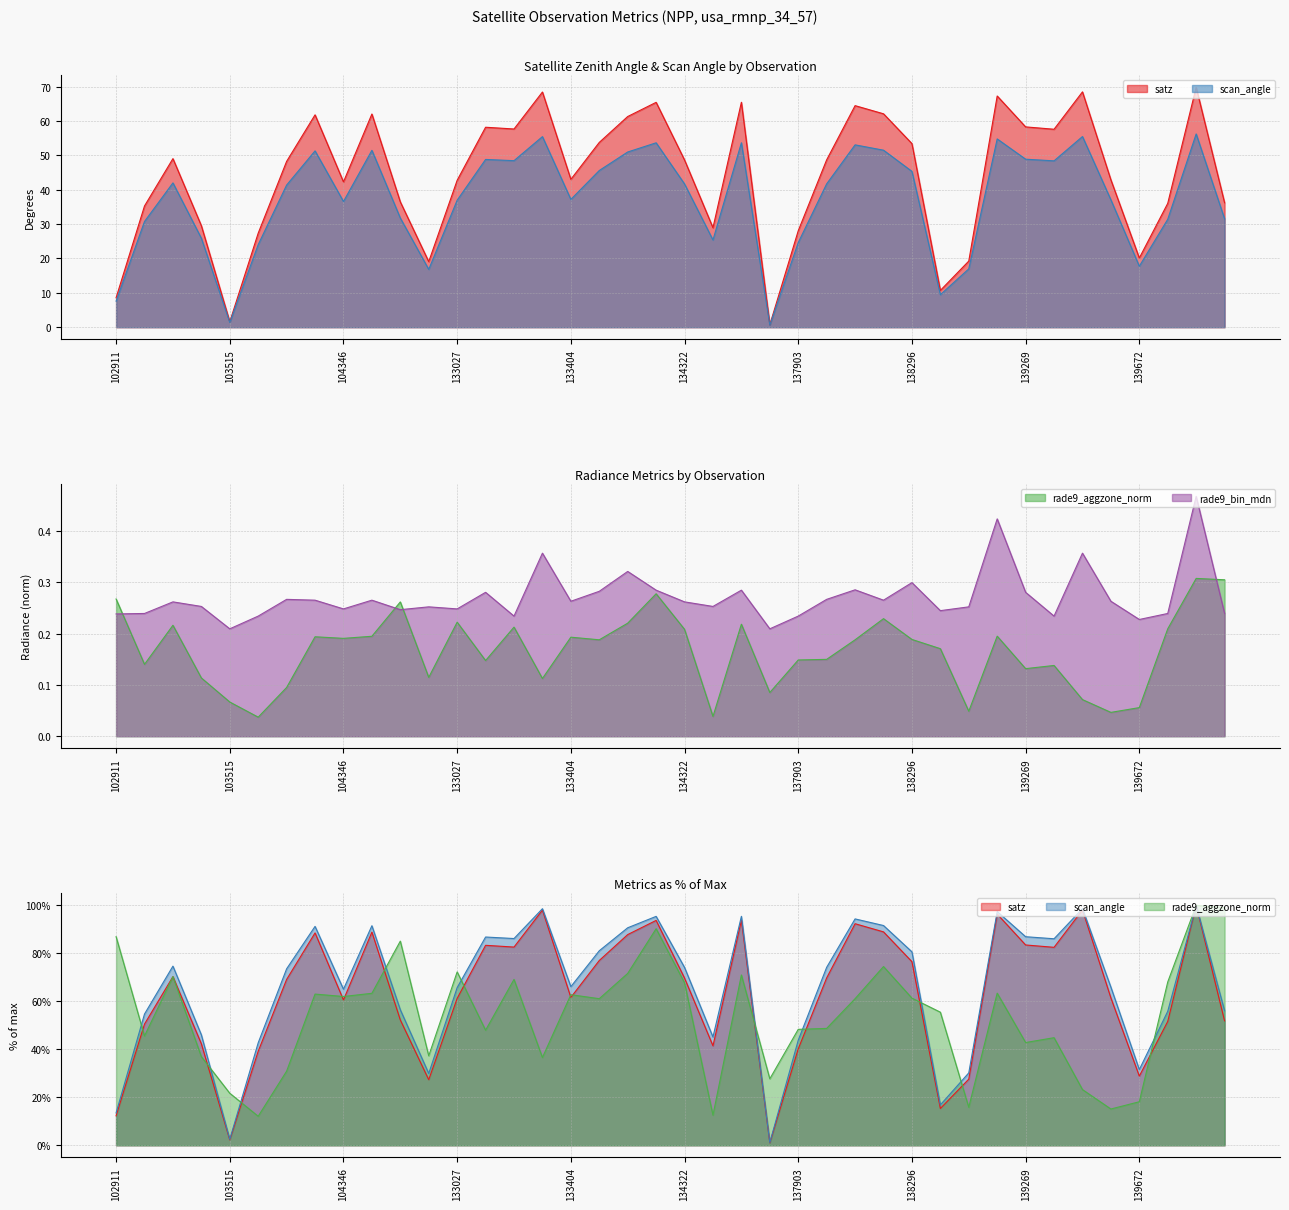

What are all the series names shown in the legend?

satz, scan_angle, rade9_aggzone_norm, rade9_bin_mdn